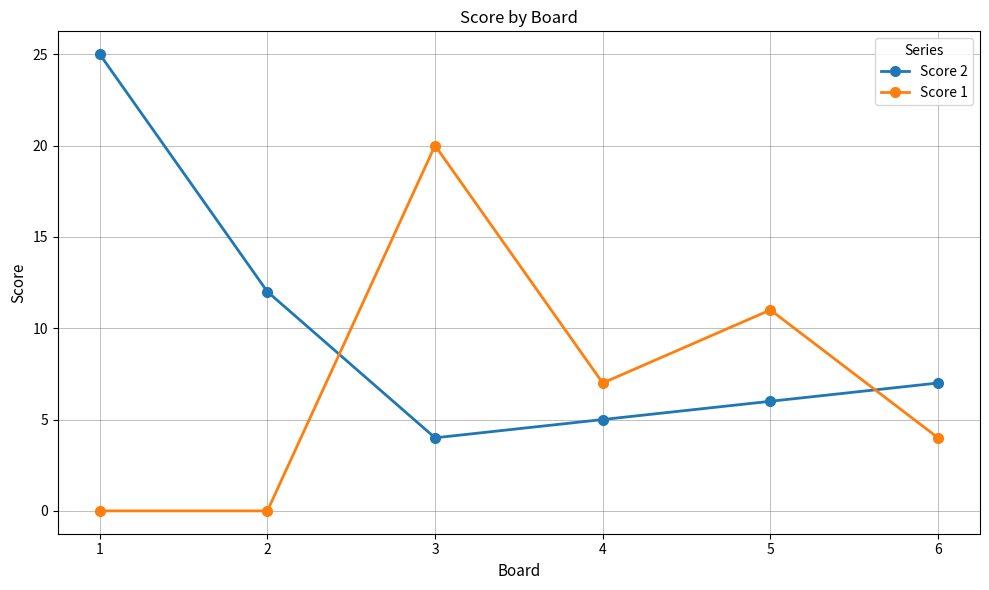

The Score 2 series shows 6 at 5. True or false?

True